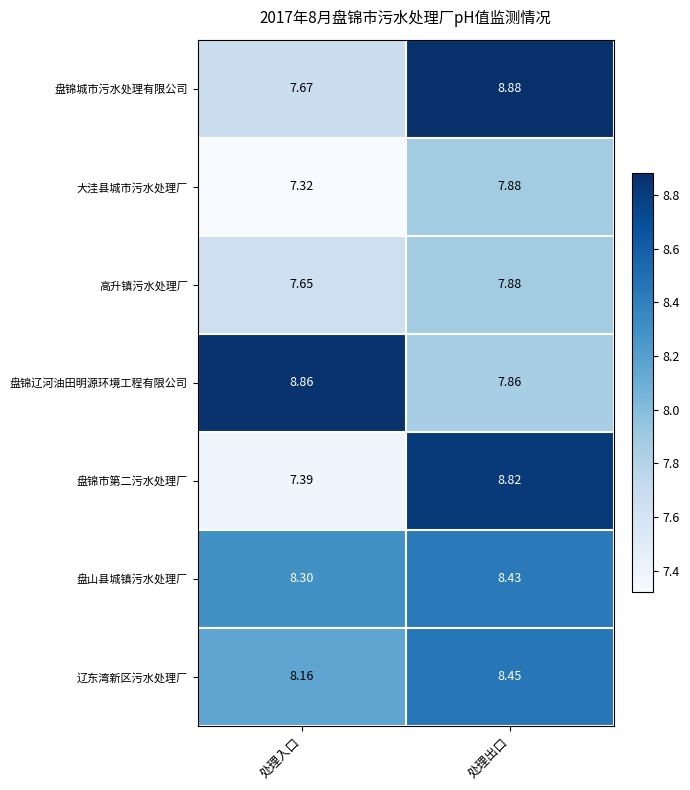

Which series changed the most between 处理入口 and 处理出口?

盘锦市第二污水处理厂